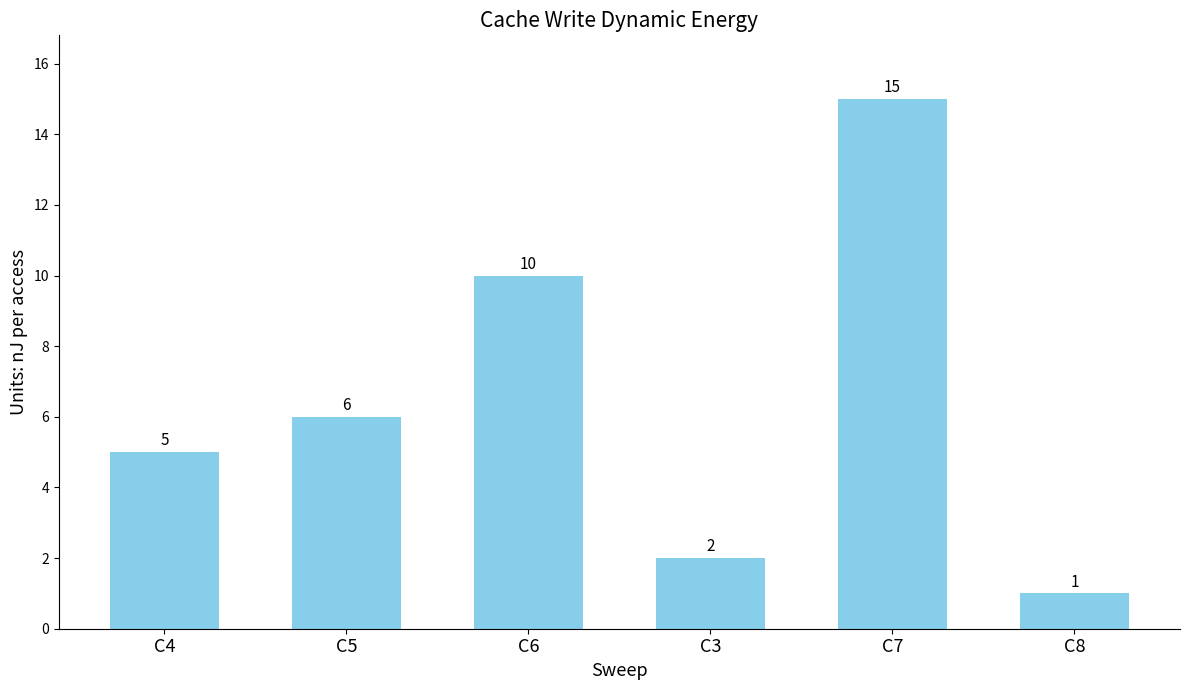

What is the maximum value shown in the chart?

15